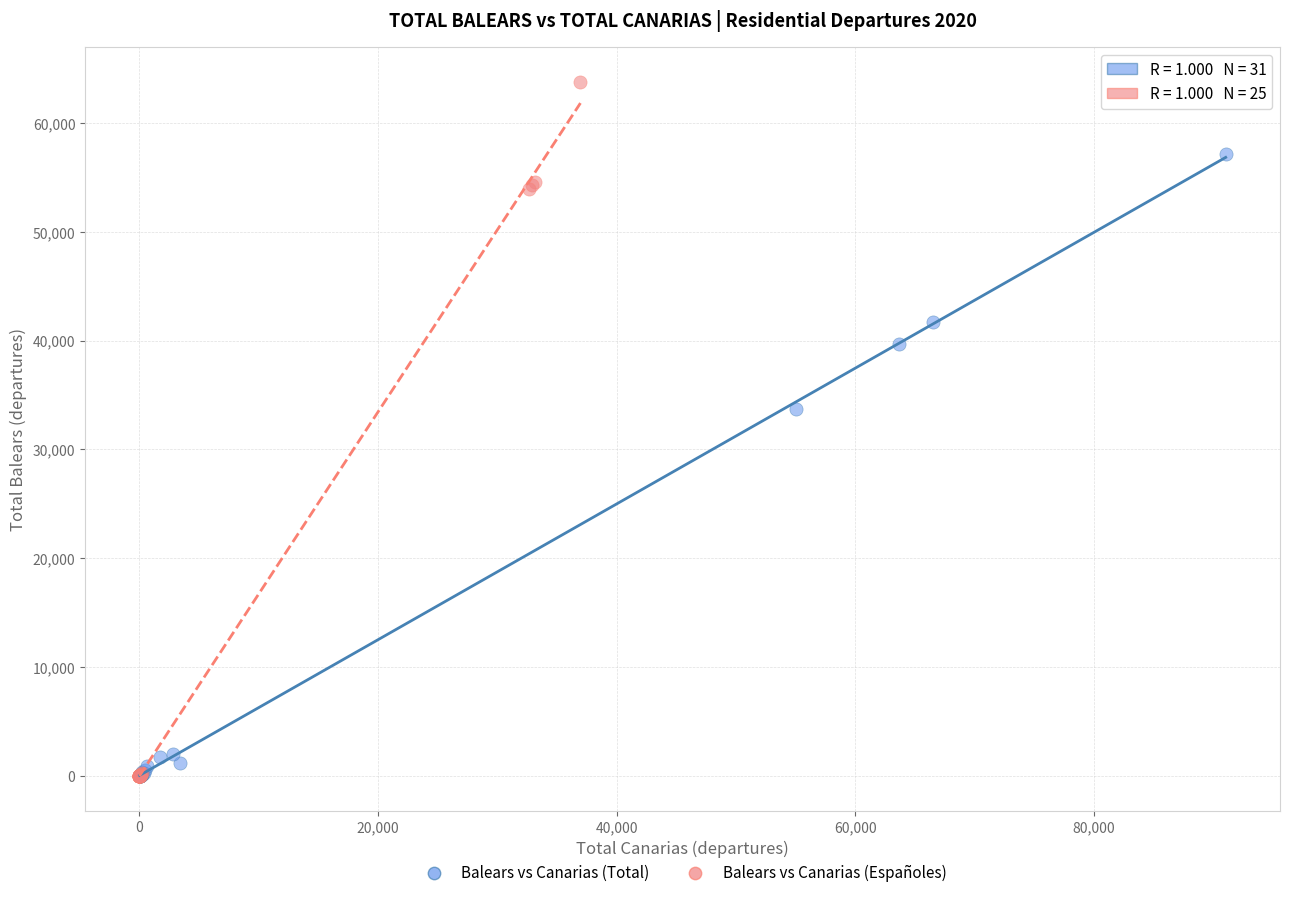

What are all the series names shown in the legend?

Balears vs Canarias (Total), Balears vs Canarias (Españoles)